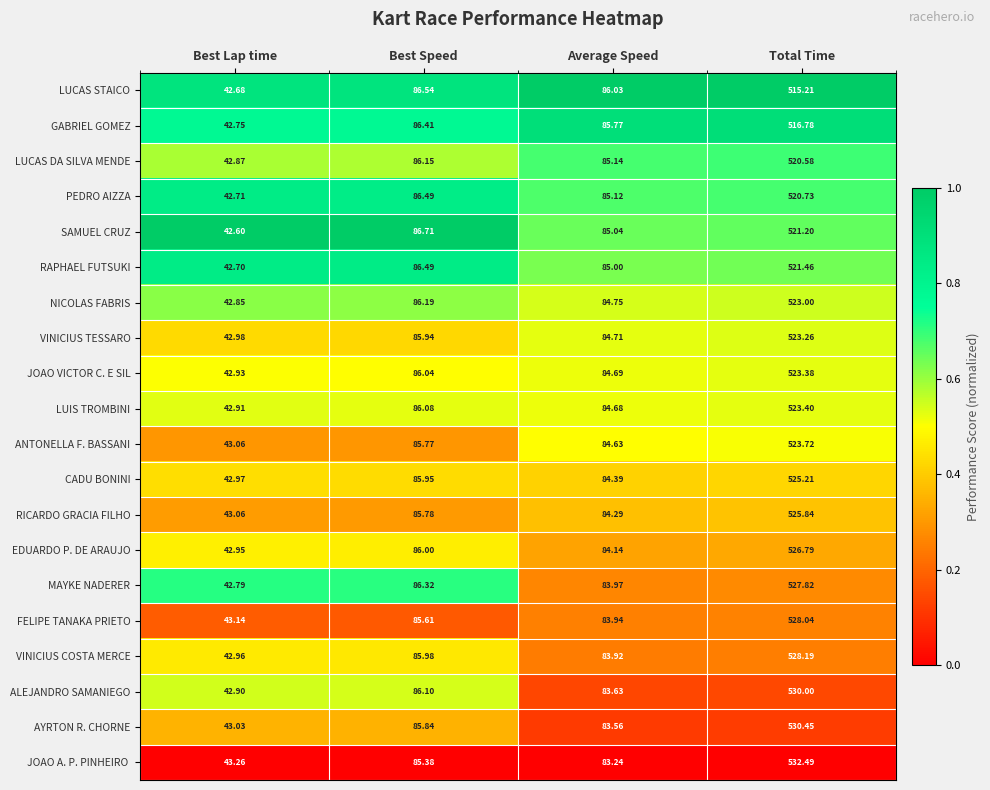

Which label corresponds to the largest value in the chart?

Total Time